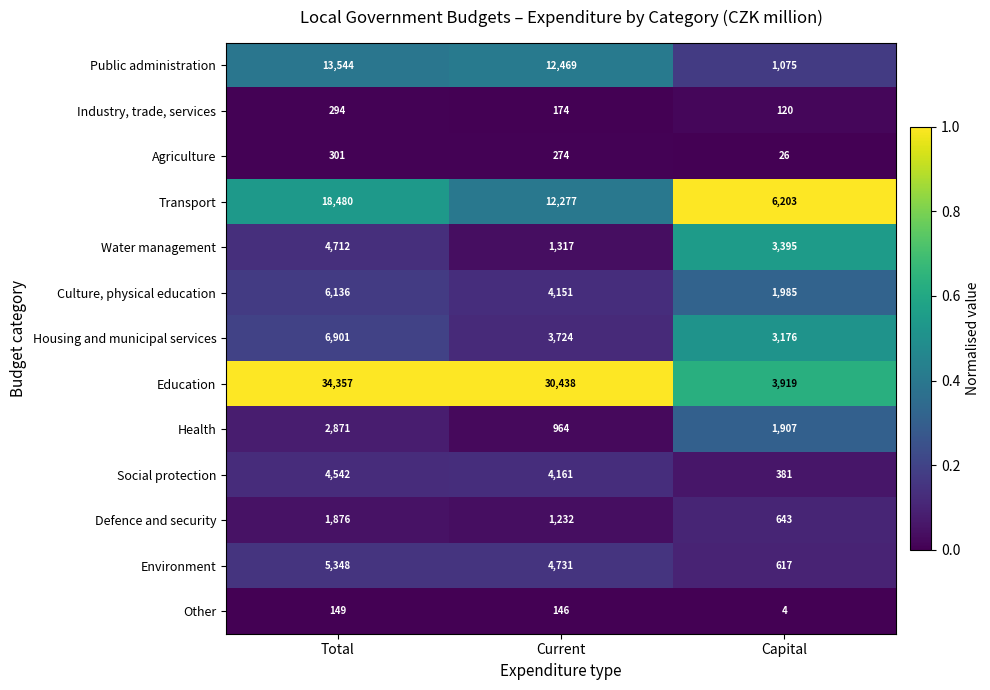

Which category has the lowest value across all series?

Capital